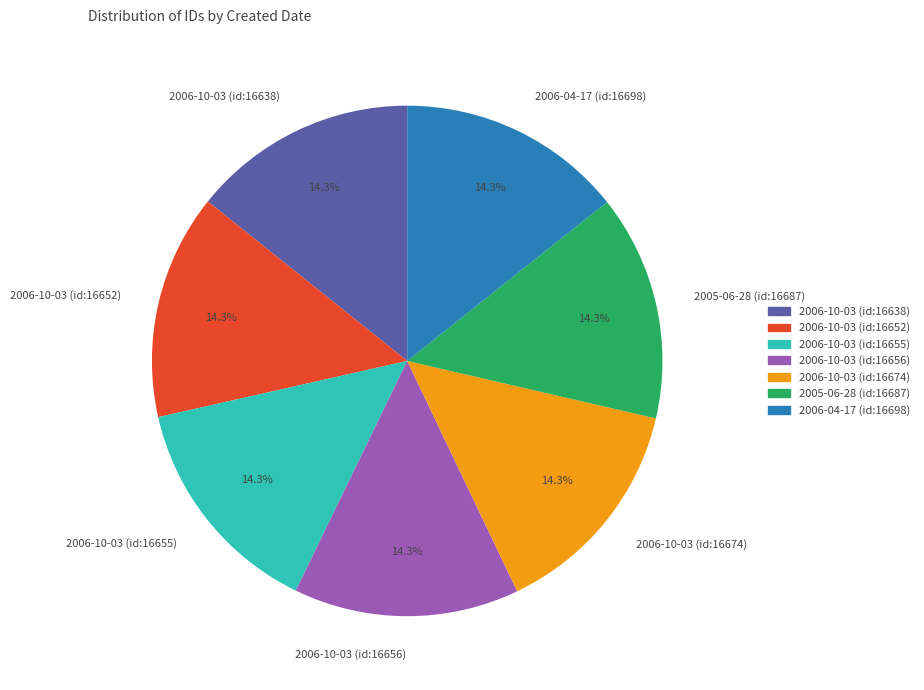

Combined, what portion of the pie is 2006-10-03 (id:16674) and 2006-10-03 (id:16638)?

28.6%